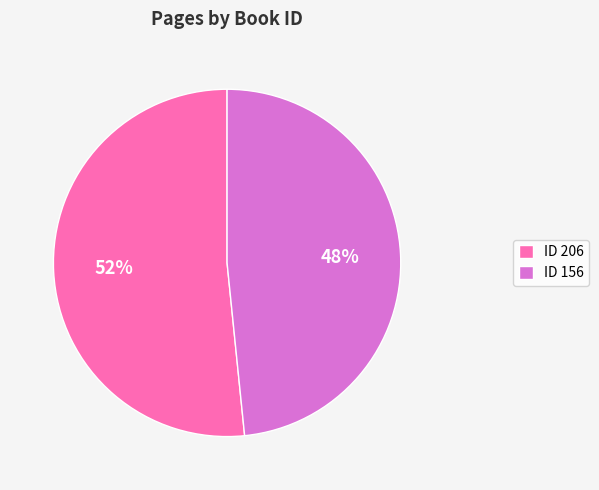

Does any single category account for the majority?

Yes